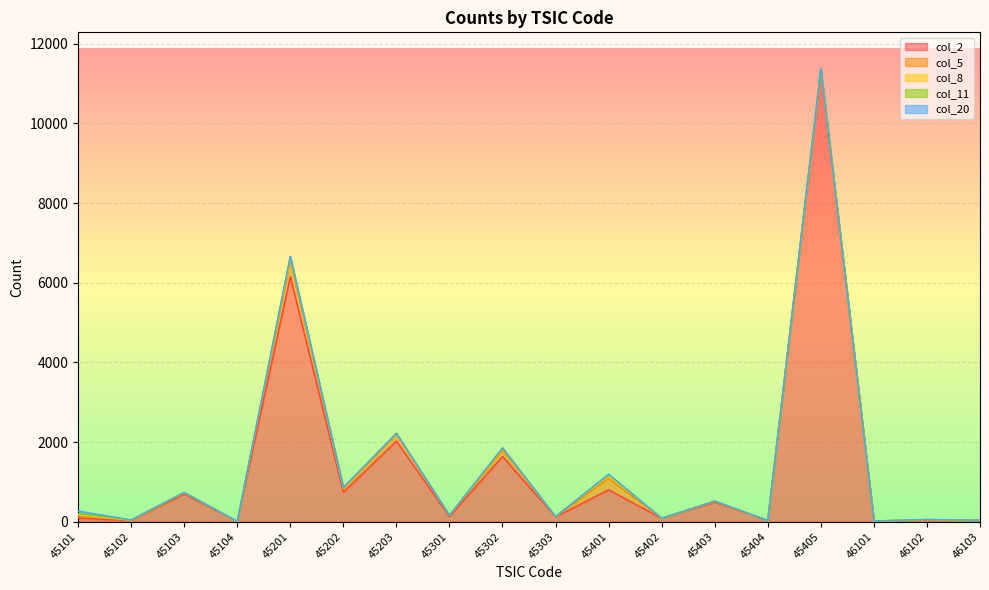

What is the total value across all series at 45301?

163